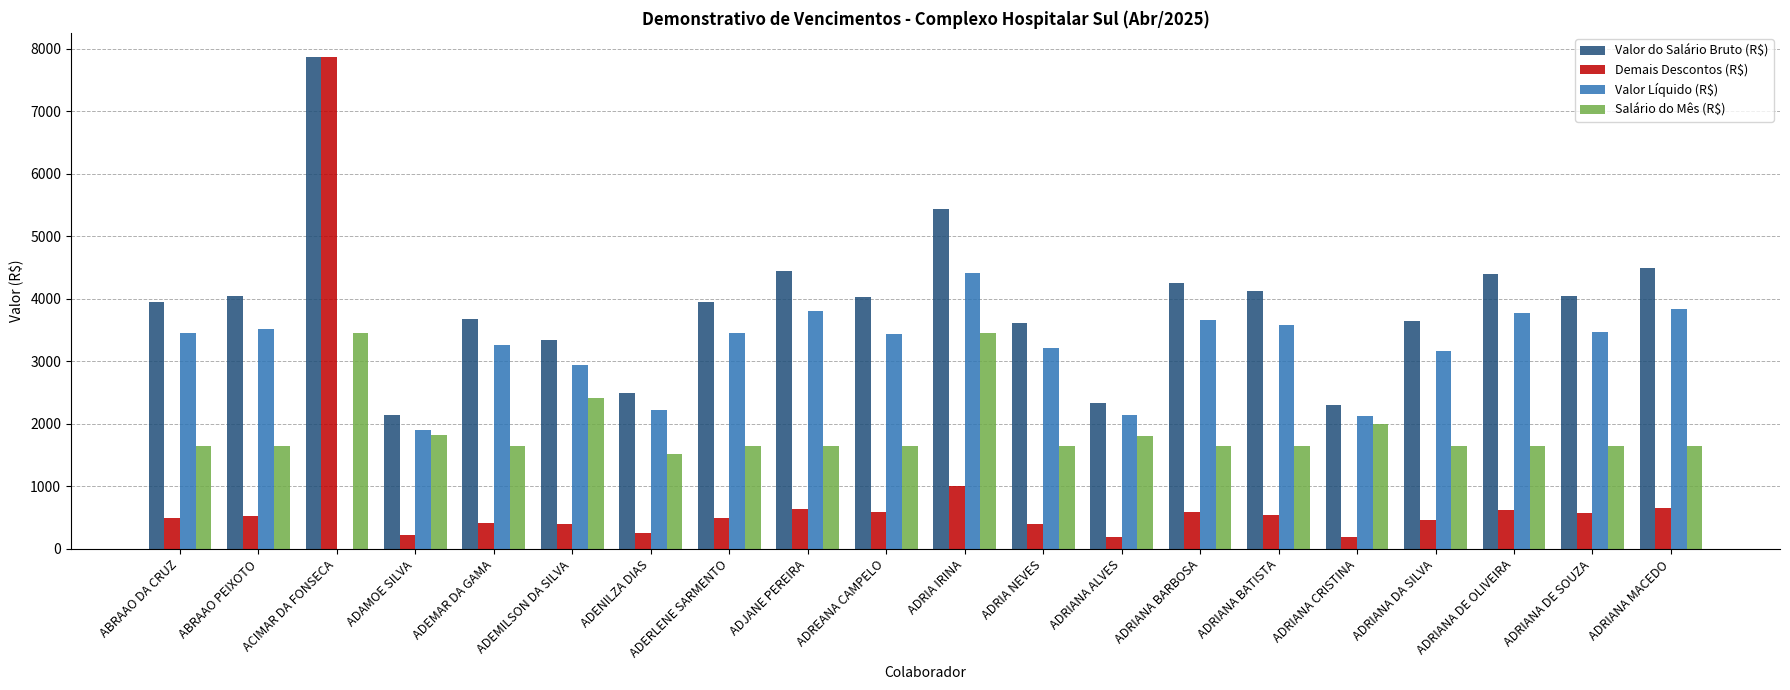

How many data points does each series have?

20